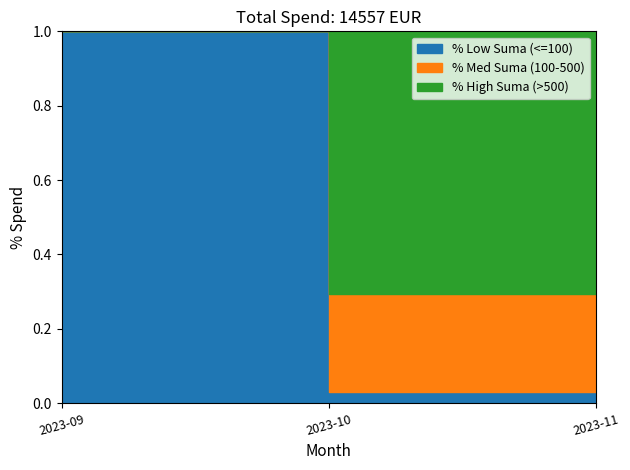

What are all the series names shown in the legend?

Low Suma (<=100), Med Suma (100-500), High Suma (>500)